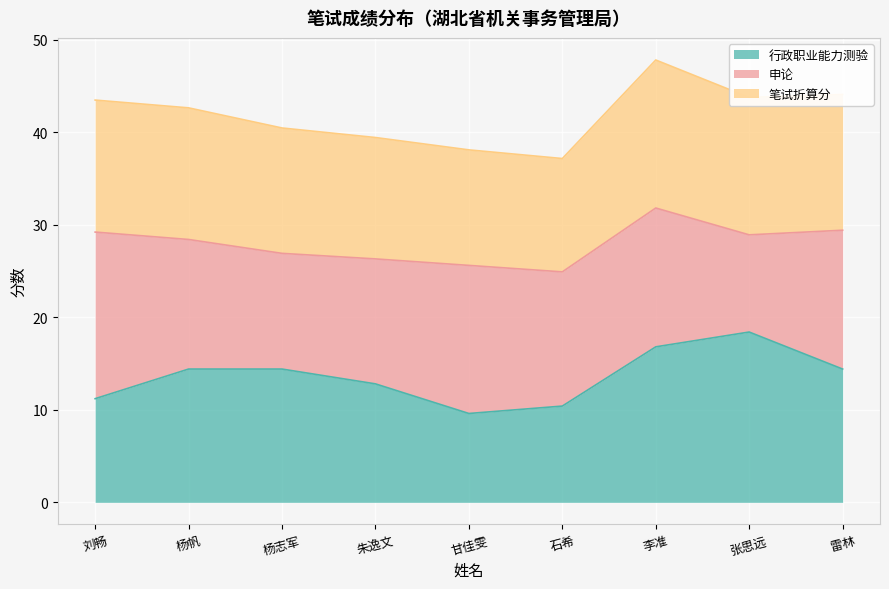

What is the approximate value of 行政职业能力测验 at 雷林?

14.4